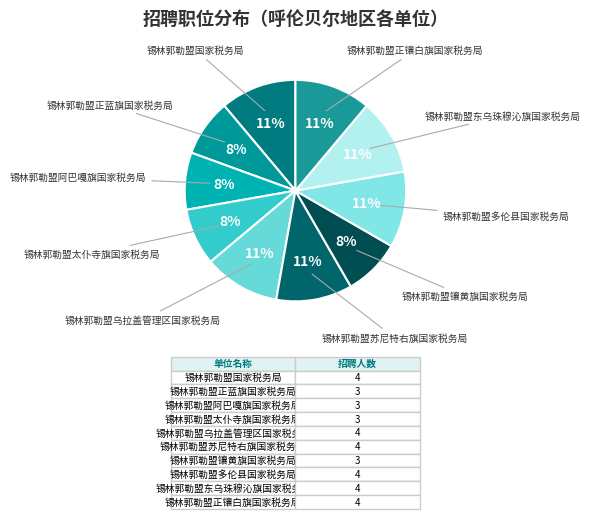

How many segments does this pie chart have?

10